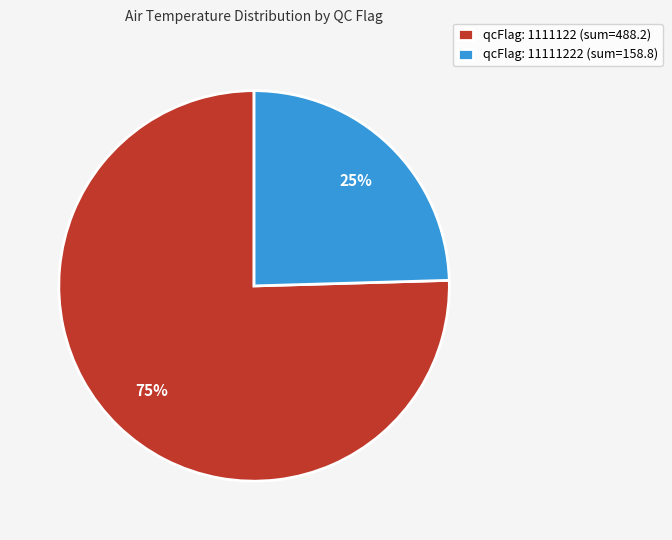

To the nearest percent, what is the average slice percentage?

50%